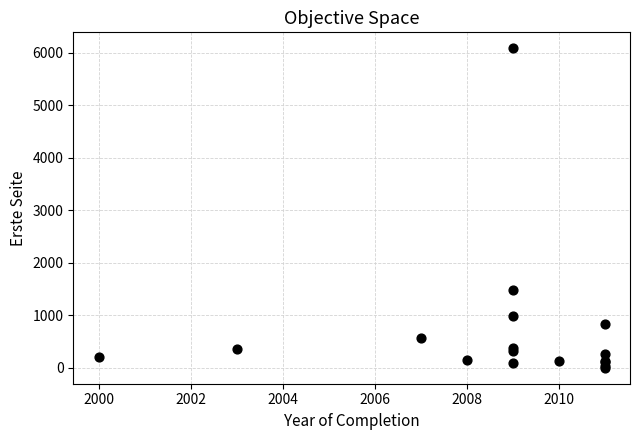

What Y value in the scatter plot is closest to 3041?

1487